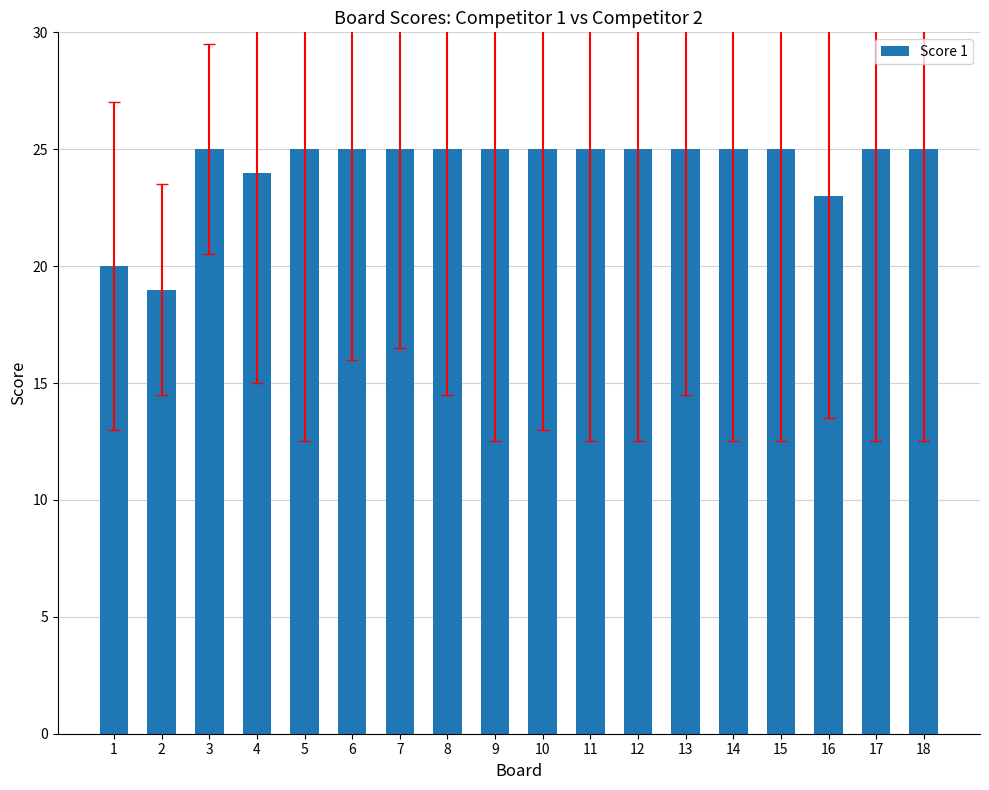

Reading left to right, transcribe all the data shown in this chart.

1=20	2=19	3=25	4=24	5=25	6=25	7=25	8=25	9=25	10=25	11=25	12=25	13=25	14=25	15=25	16=23	17=25	18=25